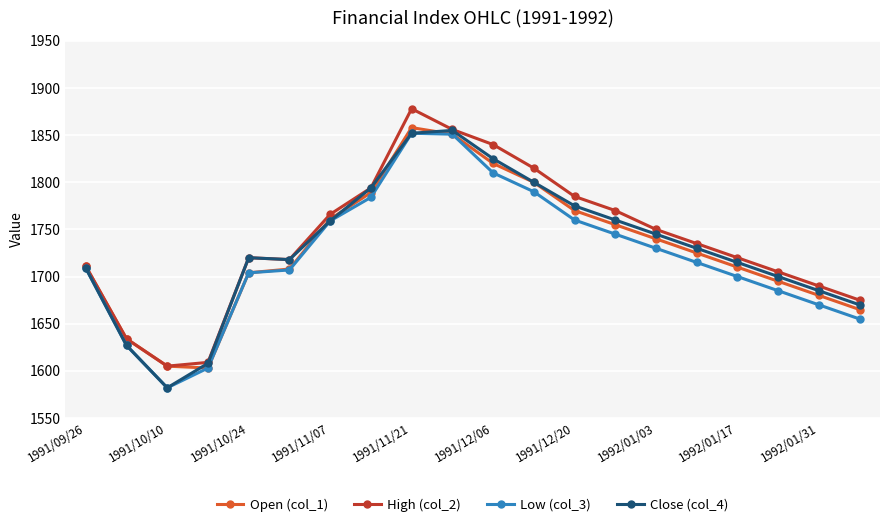

What is the minimum value shown in the chart?

1582